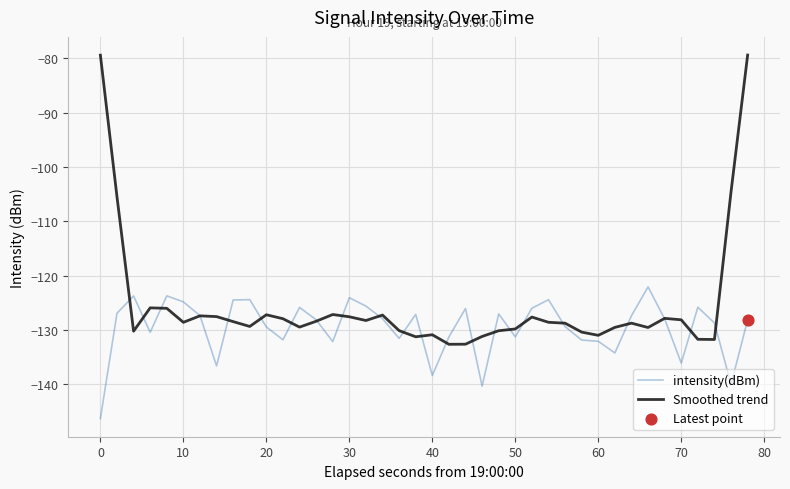

Which series has the widest spread of values?

Smoothed trend